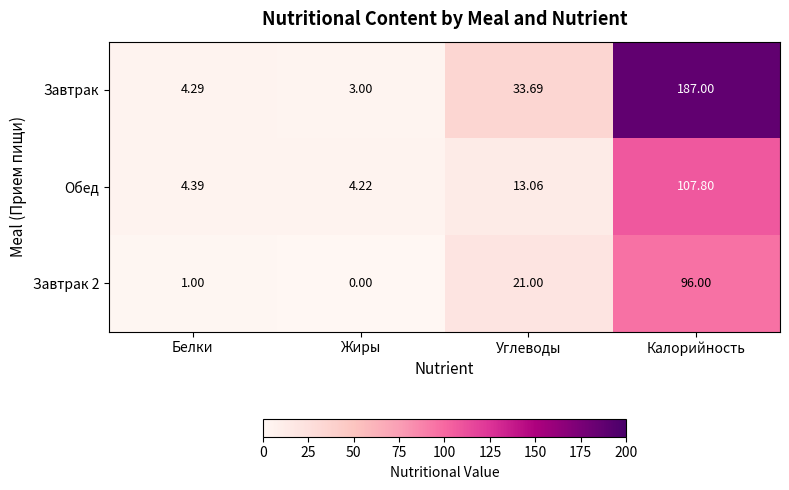

At how many categories does at least one series exceed 62?

1